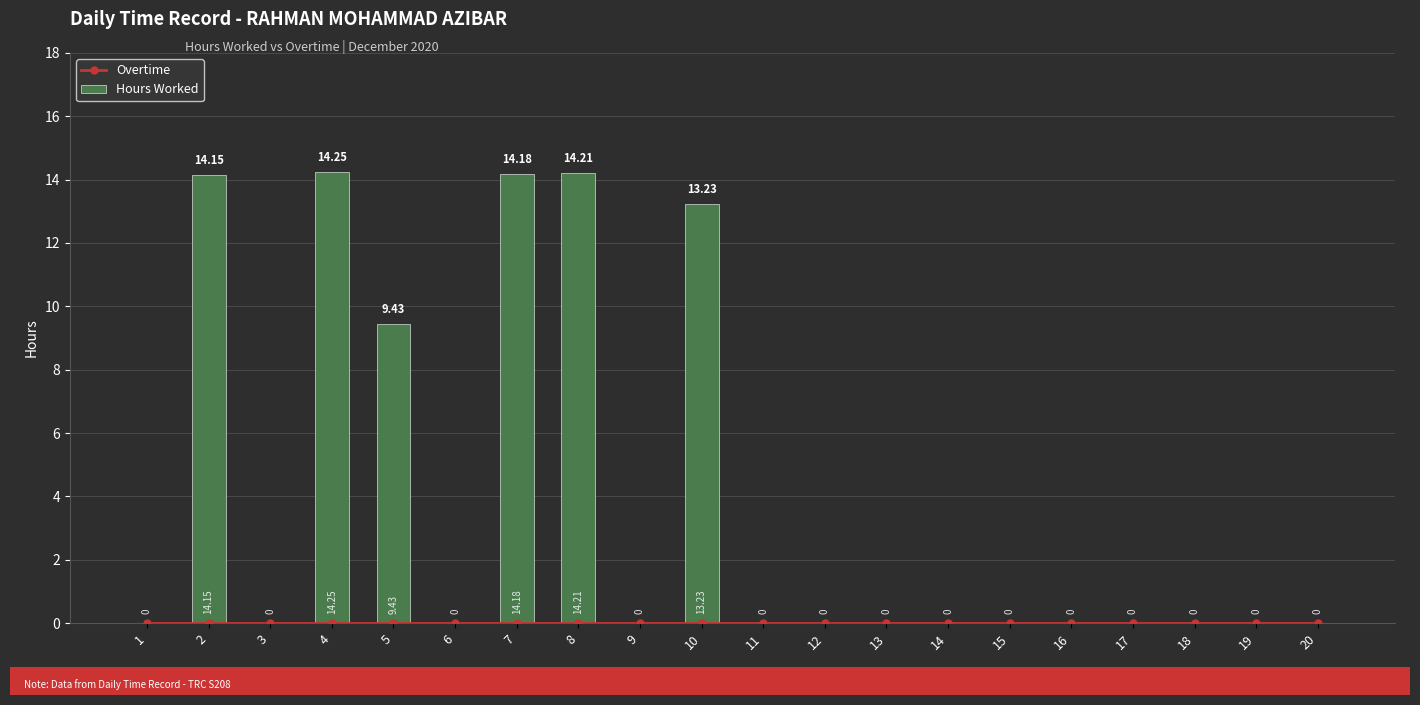

How many groups of bars are there?

20